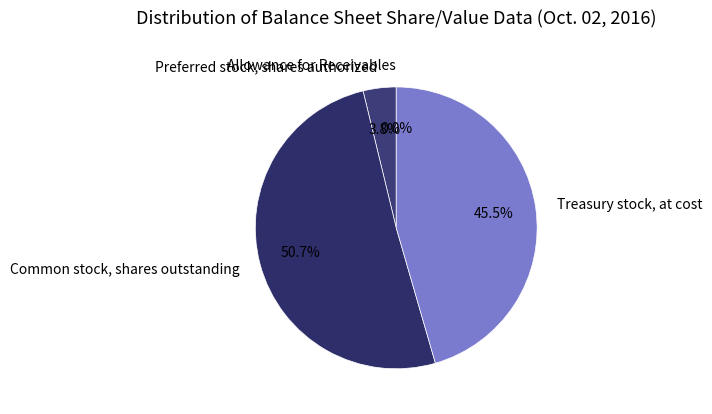

Does any single category account for the majority?

Yes